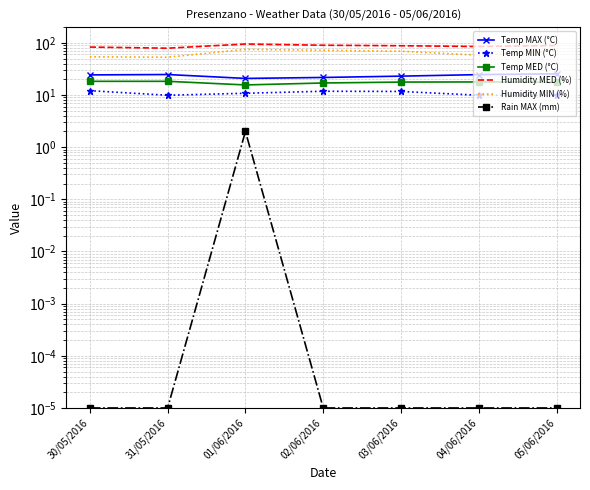

What is the sum of the Temp MIN (°C) values at 30/05/2016 and 31/05/2016?

22.0